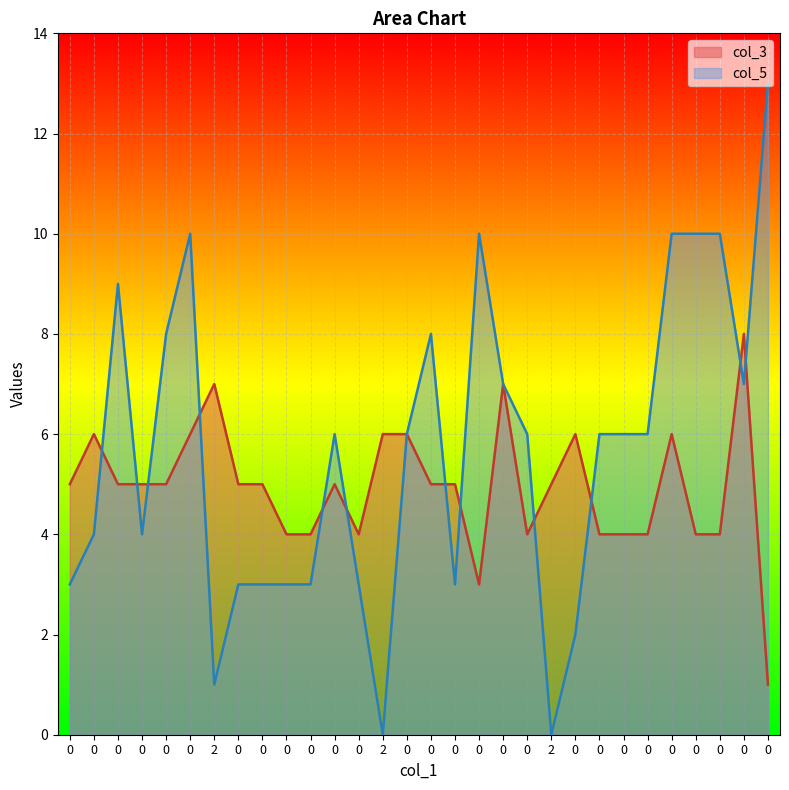

What are all the series names shown in the legend?

col_3, col_5